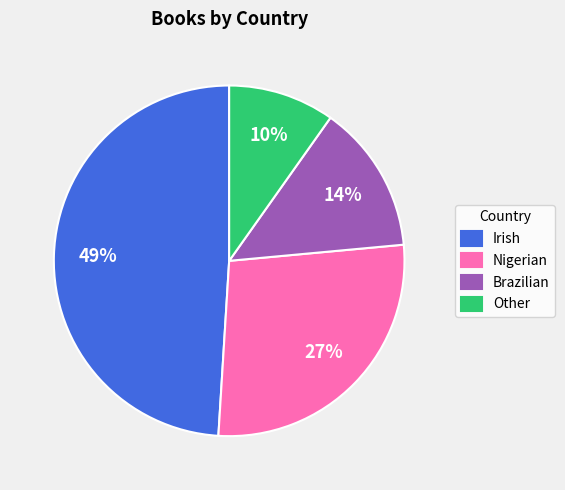

Count the number of slices in the pie.

4